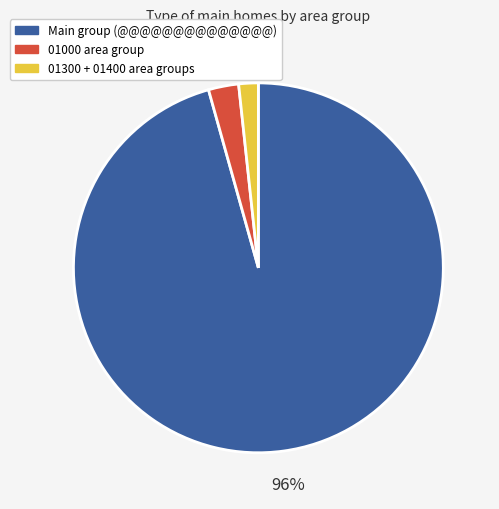

To the nearest percent, what is the average slice percentage?

33%